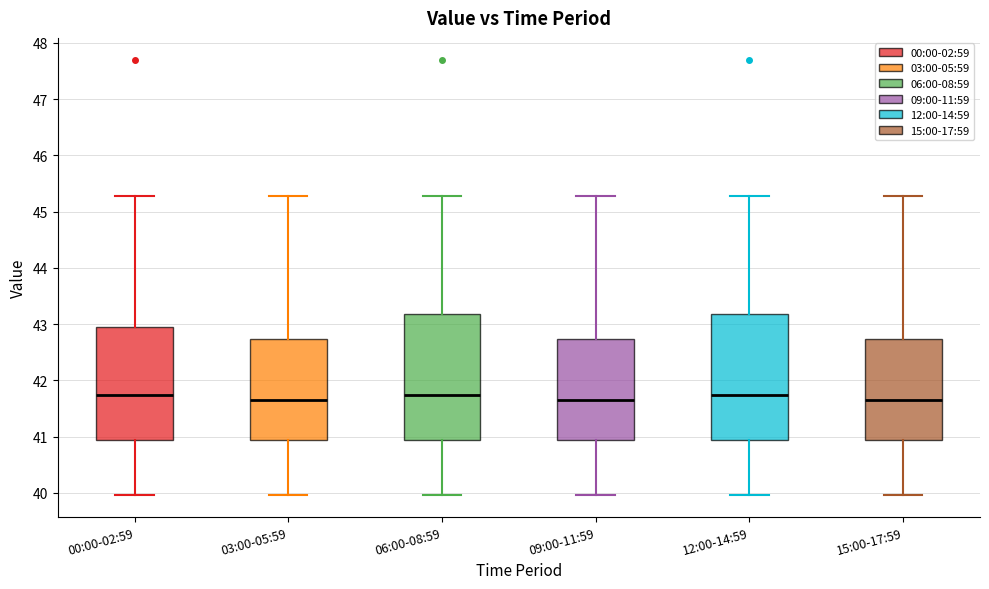

Reading left to right, read every box against the y-axis: the position of its median line, the range the box covers, and the ends of its whiskers. The values are not printed on the chart, so give them approximately, as read against the axis.

00:00-02:59: median 41.7, box 40.9 to 42.9, whiskers 40.0 to 45.3
03:00-05:59: median 41.7, box 40.9 to 42.7, whiskers 40.0 to 45.3
06:00-08:59: median 41.7, box 40.9 to 43.2, whiskers 40.0 to 45.3
09:00-11:59: median 41.7, box 40.9 to 42.7, whiskers 40.0 to 45.3
12:00-14:59: median 41.7, box 40.9 to 43.2, whiskers 40.0 to 45.3
15:00-17:59: median 41.7, box 40.9 to 42.7, whiskers 40.0 to 45.3